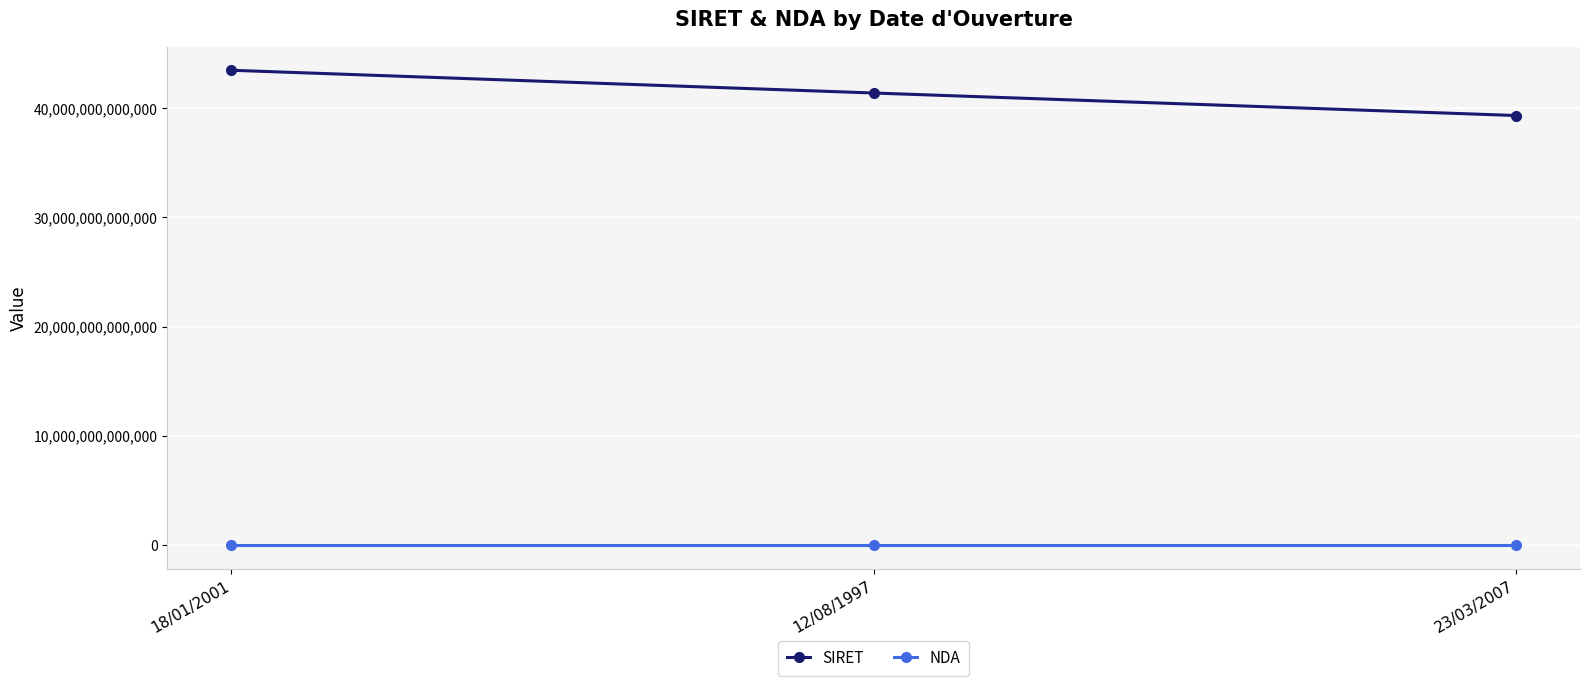

Which series has the widest spread of values?

SIRET